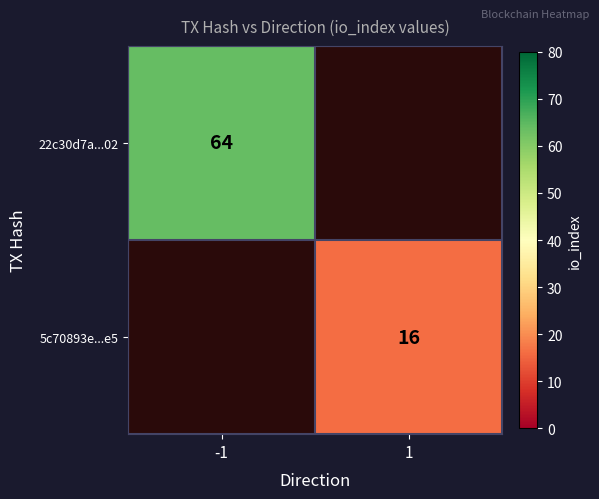

How many data points does each series have?

2